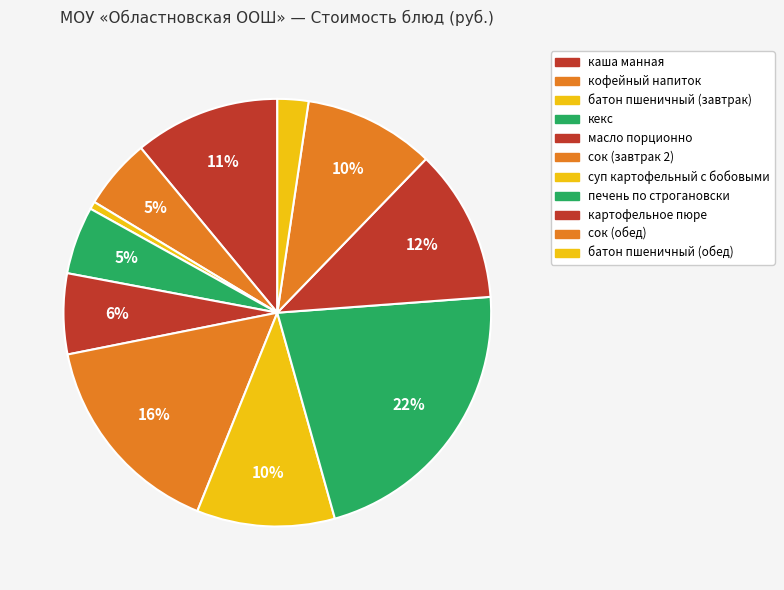

To the nearest percent, what portion does кофейный напиток represent?

5%